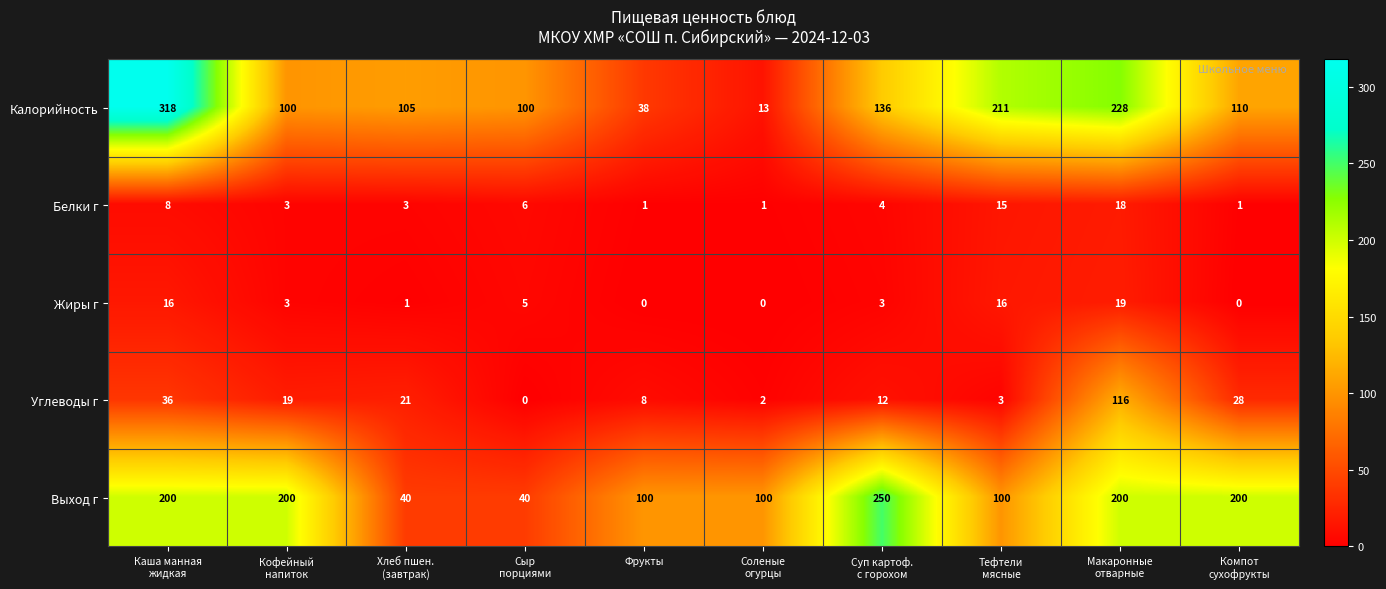

True or false: Калорийность has a value of 38 at Фрукты.

True